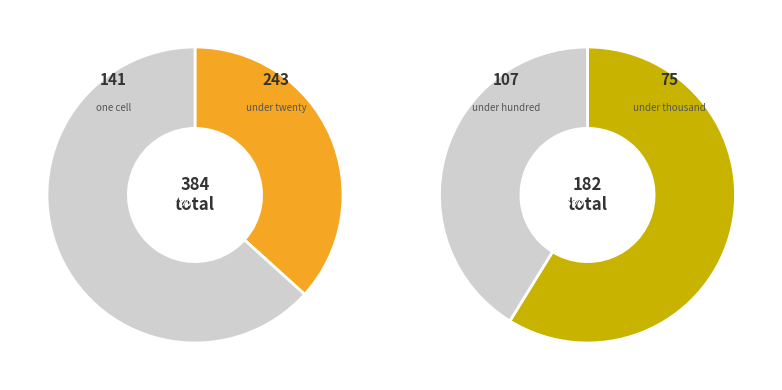

Do under_hundred_cells and under_thousand_cells together represent more than half of the pie?

No